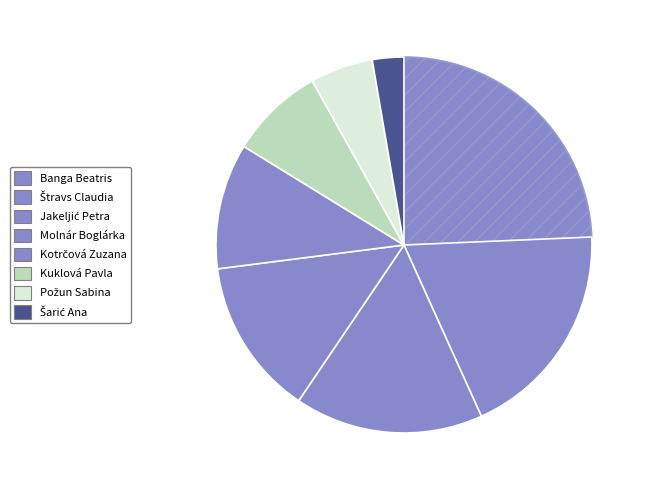

To the nearest percent, what is the difference between the largest and smallest slice percentages?

22%